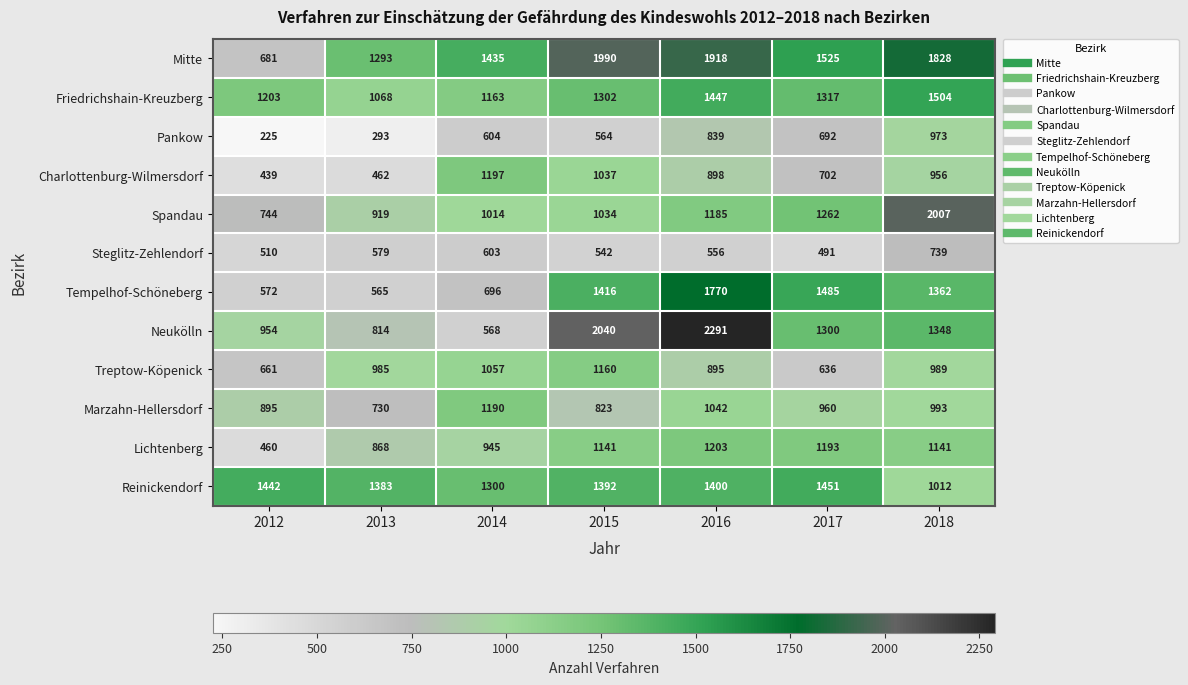

At 2018, list the series in order from largest to smallest.

Spandau, Mitte, Friedrichshain-Kreuzberg, Tempelhof-Schöneberg, Neukölln, Lichtenberg, Reinickendorf, Marzahn-Hellersdorf, Treptow-Köpenick, Pankow, Charlottenburg-Wilmersdorf, Steglitz-Zehlendorf